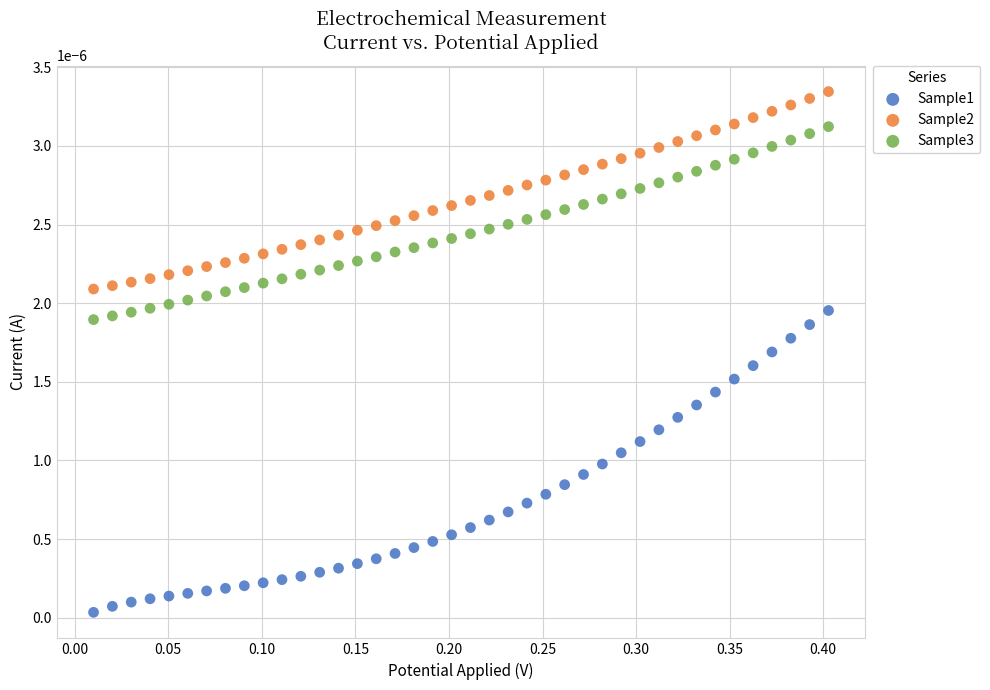

Which series contains the highest Y value?

Sample2